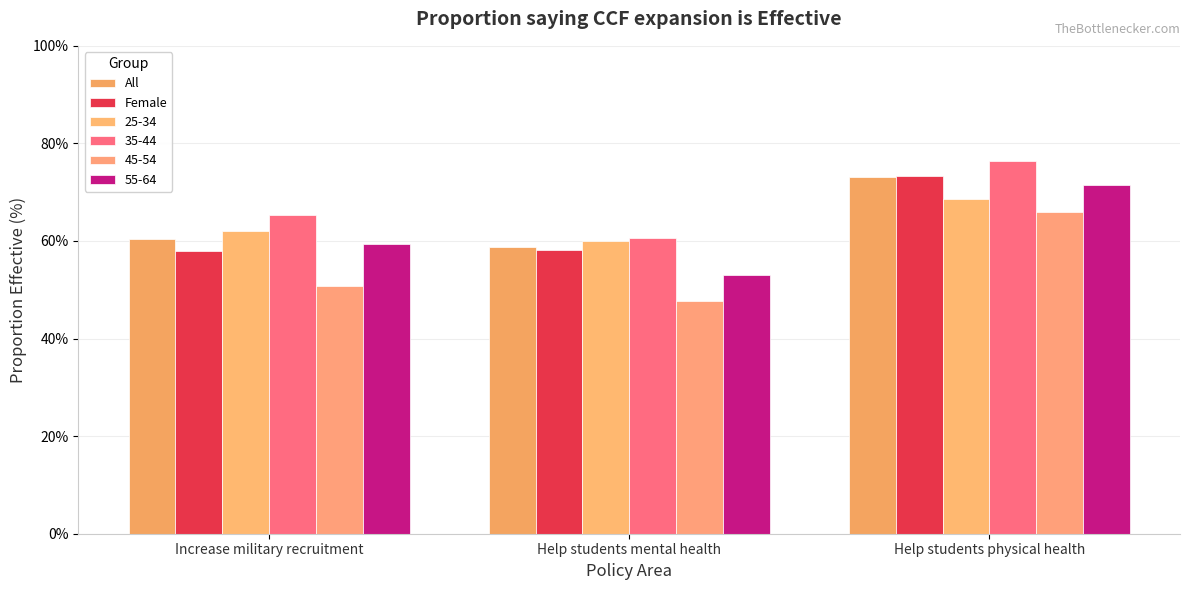

At which label does All reach its minimum?

Help students mental health